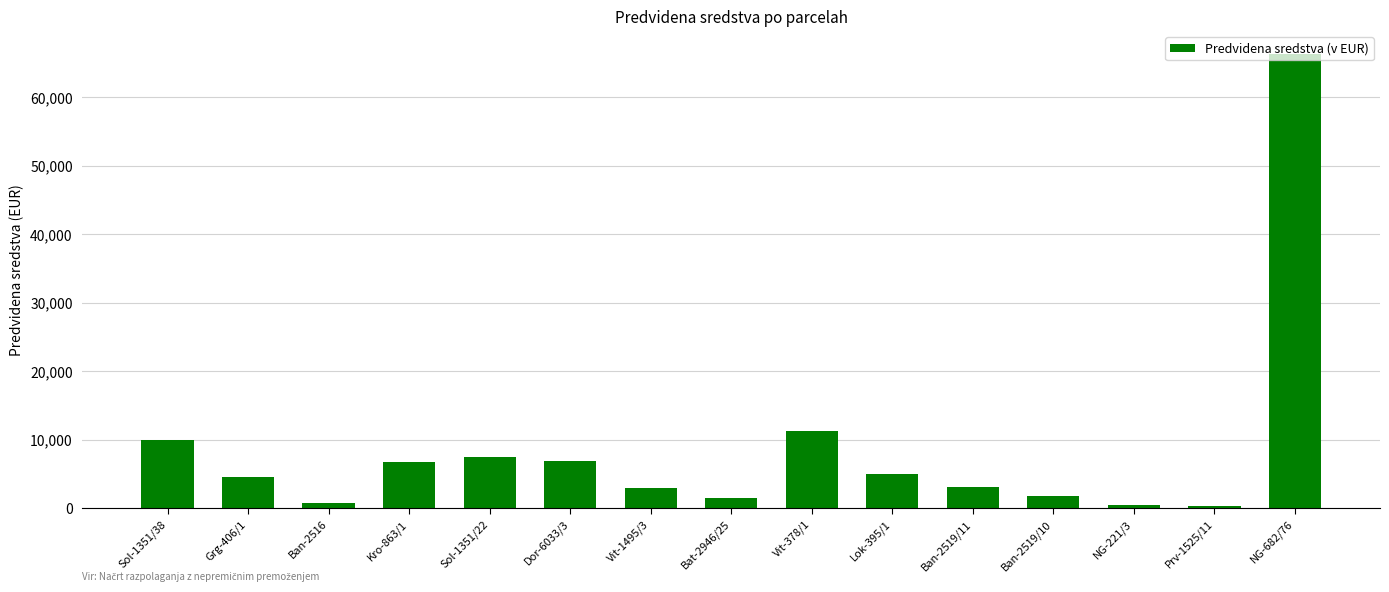

What position from the left is Kro-863/1?

4